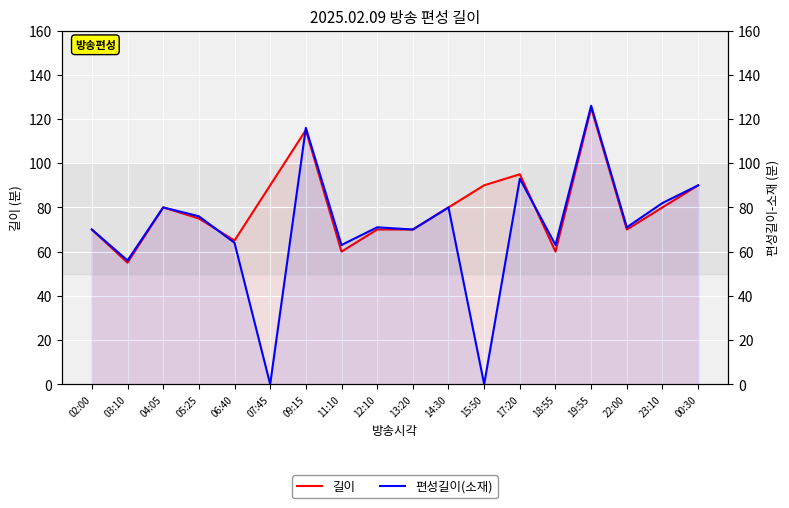

What are all the series names shown in the legend?

길이, 편성길이(소재)